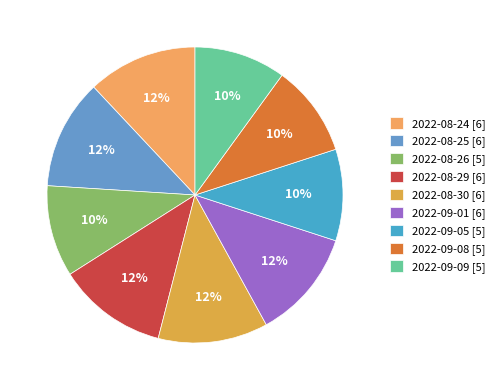

Does 2022-08-25 account for over 50% of the chart?

No